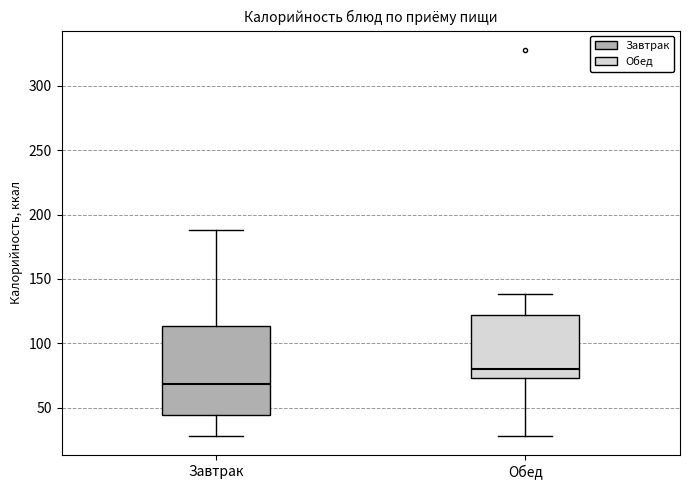

Reading left to right, transcribe this box plot: for each box, give where its median line is, the range the box spans, and where its two whiskers end, as read against the y-axis. The values are not printed on the chart, so give them approximately, as read against the axis.

Завтрак: median 70, box 45 to 115, whiskers 30 to 190
Обед: median 80, box 75 to 120, whiskers 30 to 140